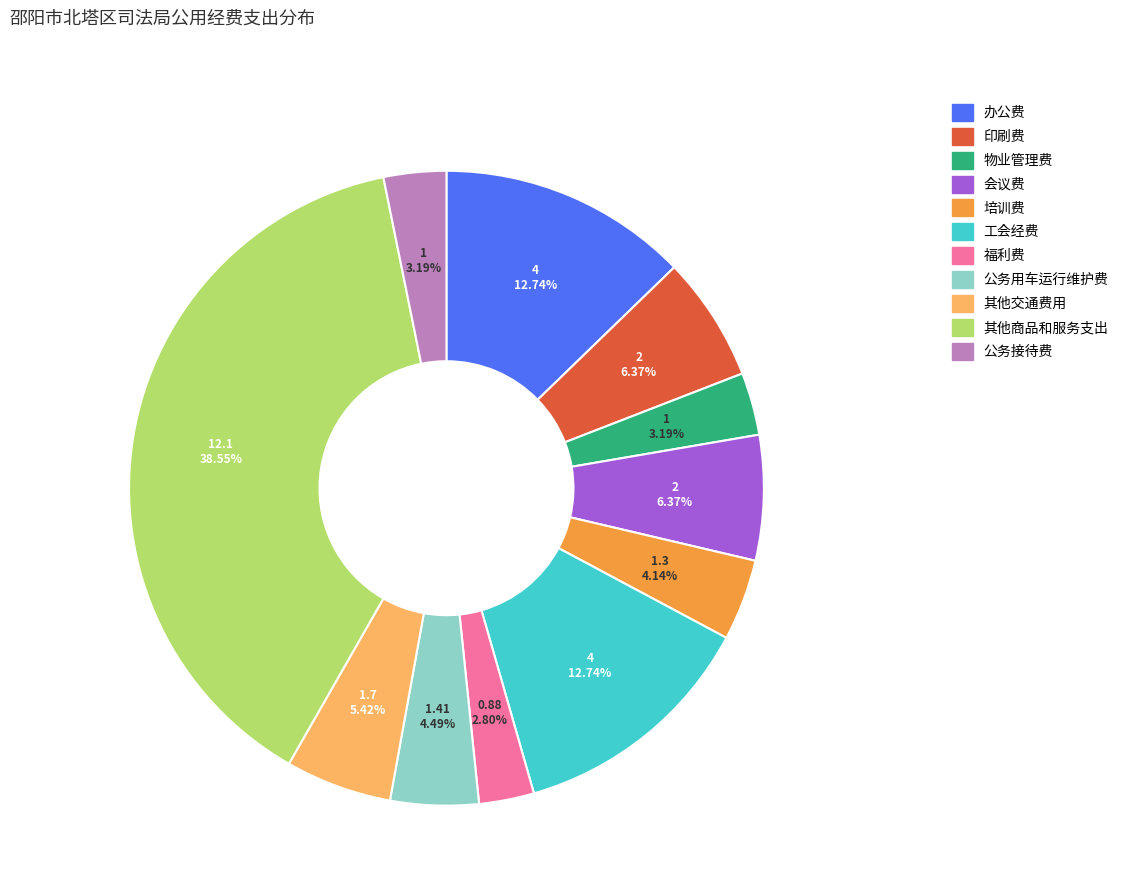

Does any single category account for the majority?

No